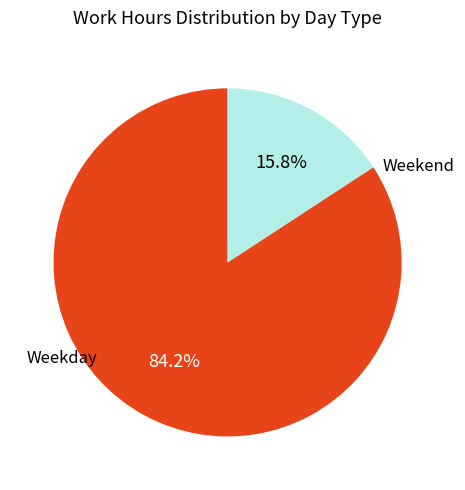

Is there any slice that represents more than half of the pie?

Yes